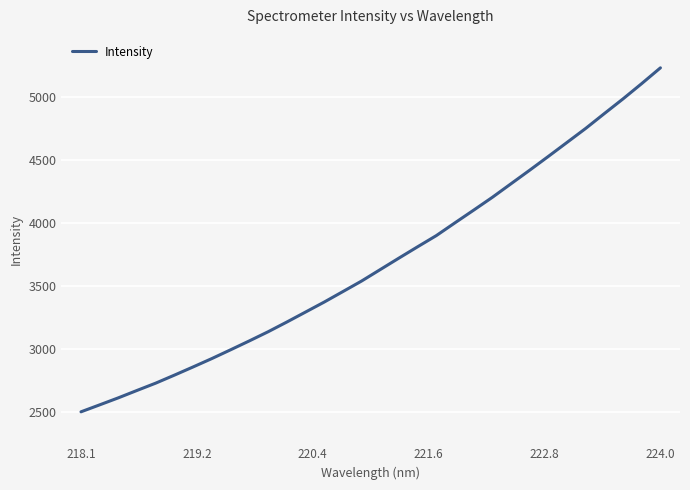

What is the difference between the maximum and minimum values?

2728.8